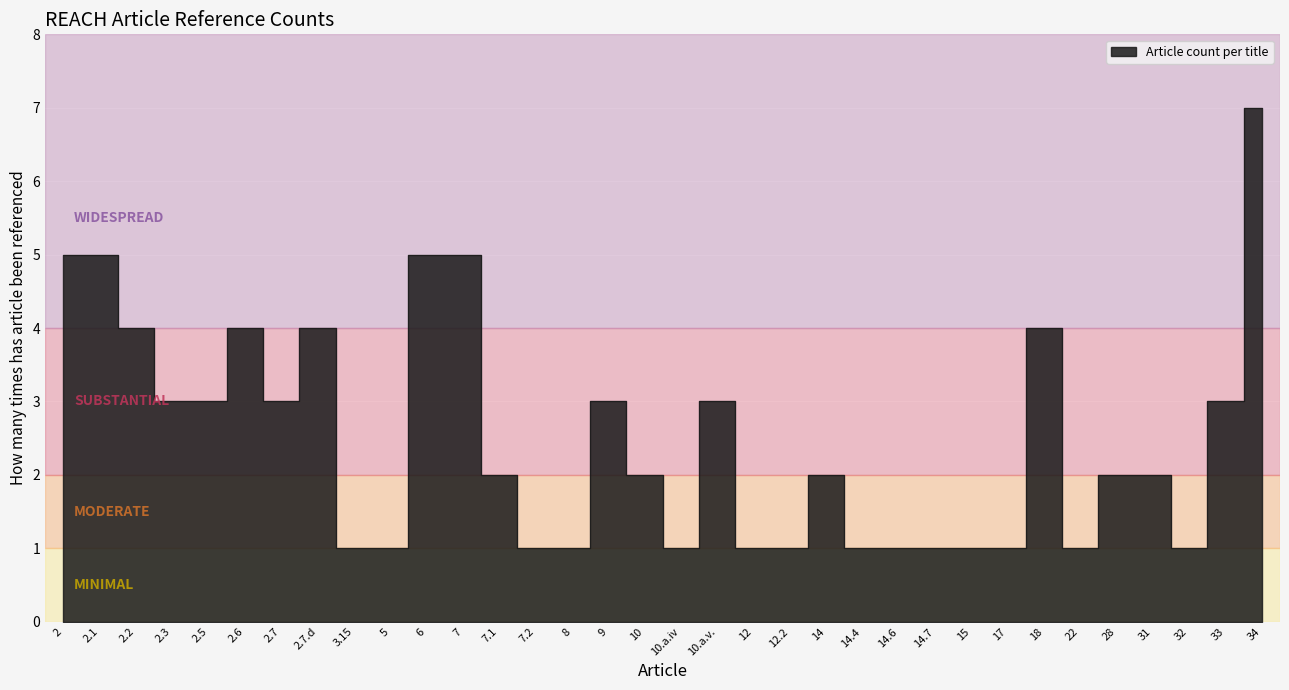

What is the value of the 4th point from the left?

3